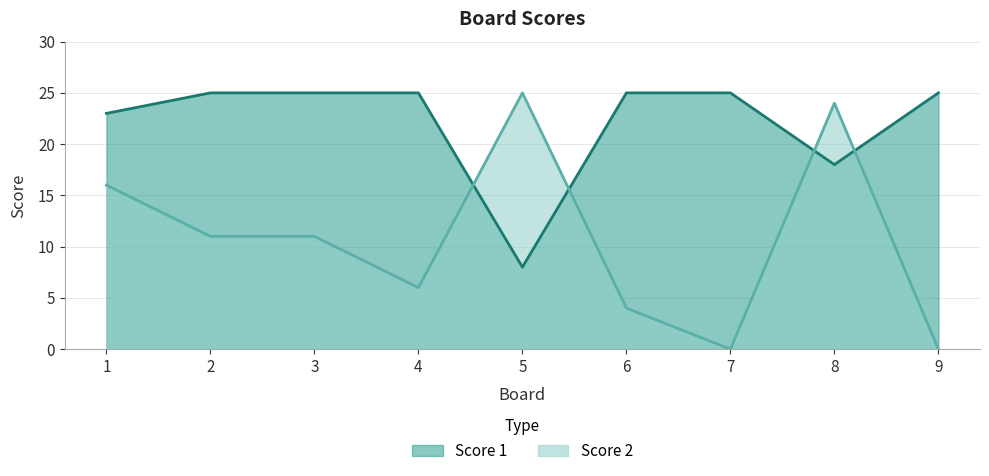

In Score 2, how many points are lower than both neighbors (excluding endpoints)?

2